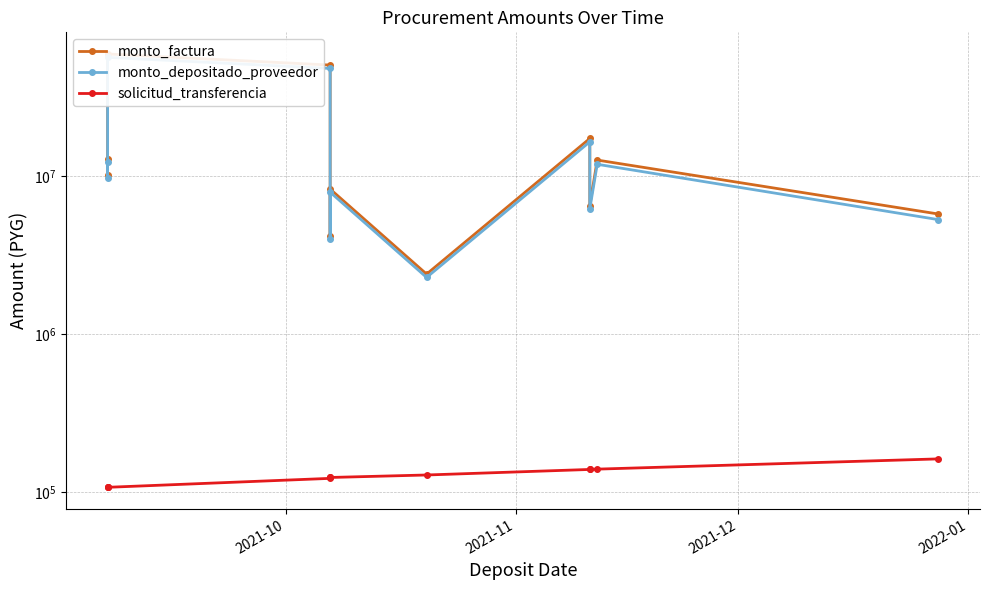

True or false: solicitud_transferencia and monto_factura cross at least once.

False